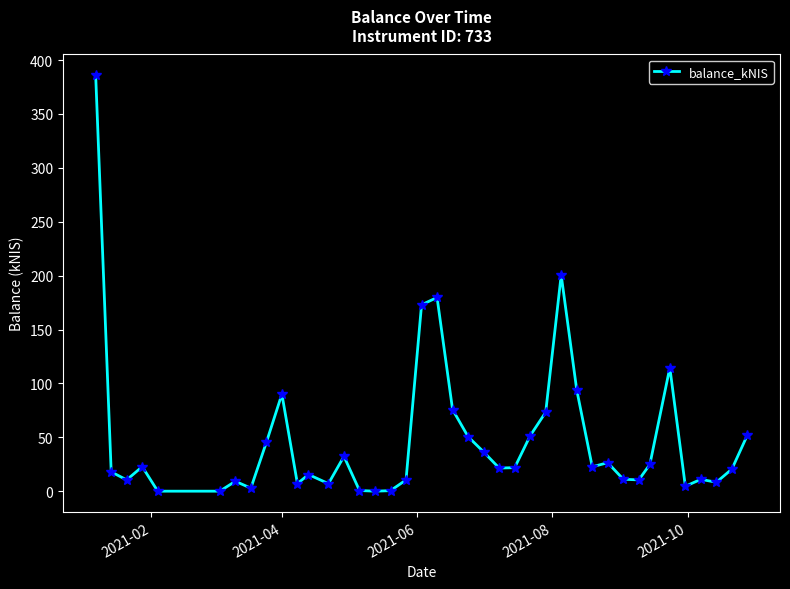

True or false: the data has more than 2 interior local peaks.

True